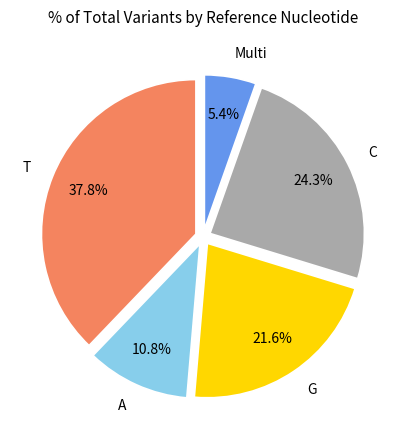

To the nearest percent, what percentage of the pie is C?

24%